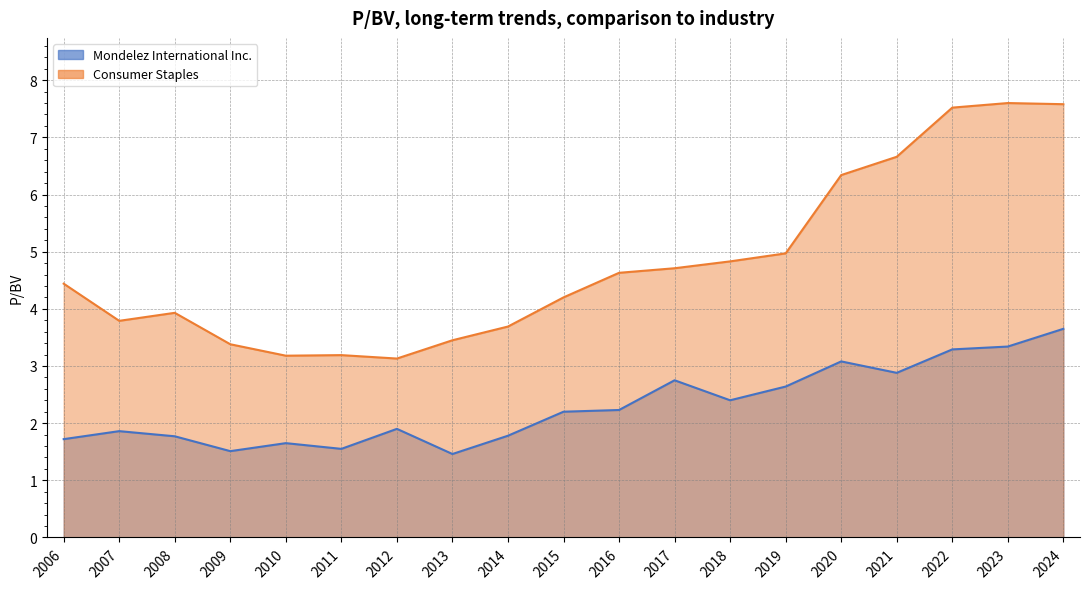

True or false: Mondelez International Inc. and Consumer Staples cross at least once.

False